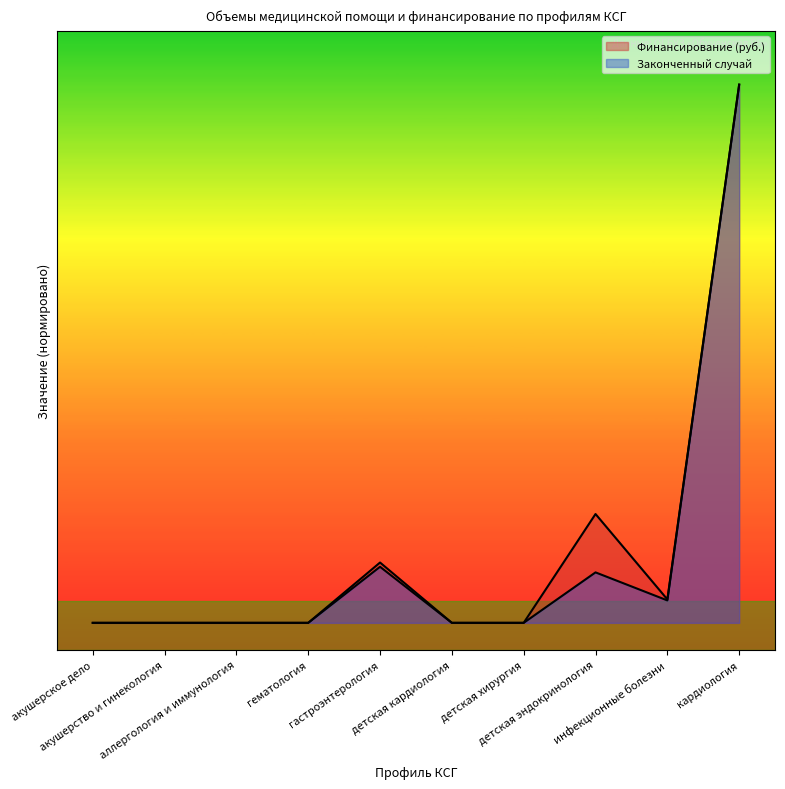

List the series in order of their overall mean, highest first.

Финансирование (руб.), Законченный случай